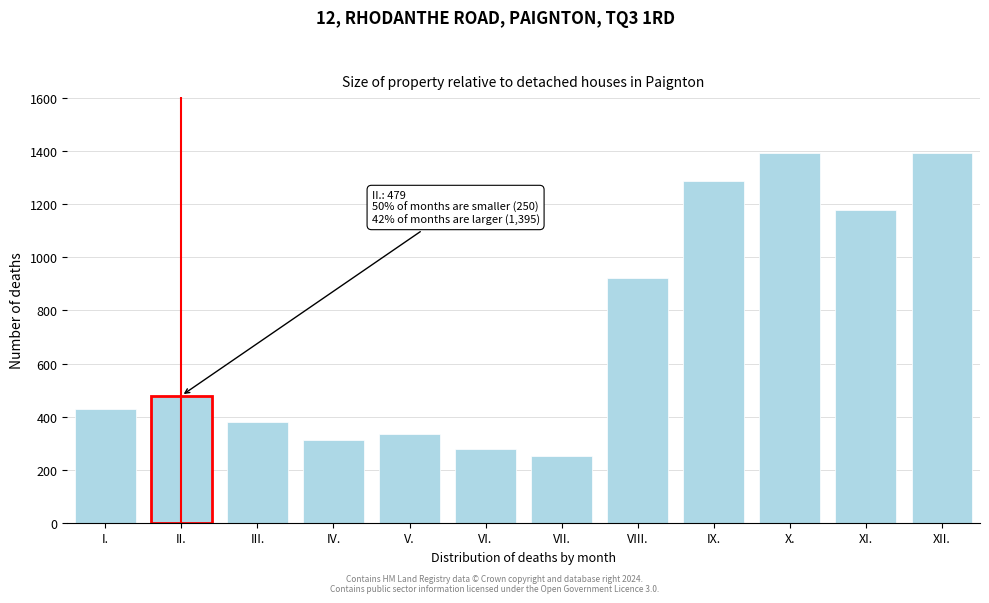

What is the greatest value displayed?

1395